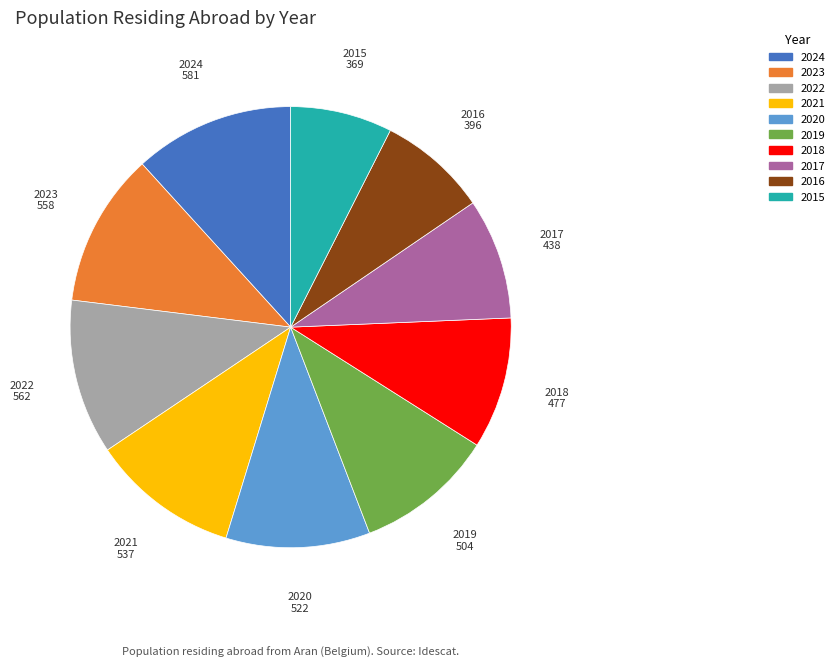

Is 2019 the majority of the pie?

No